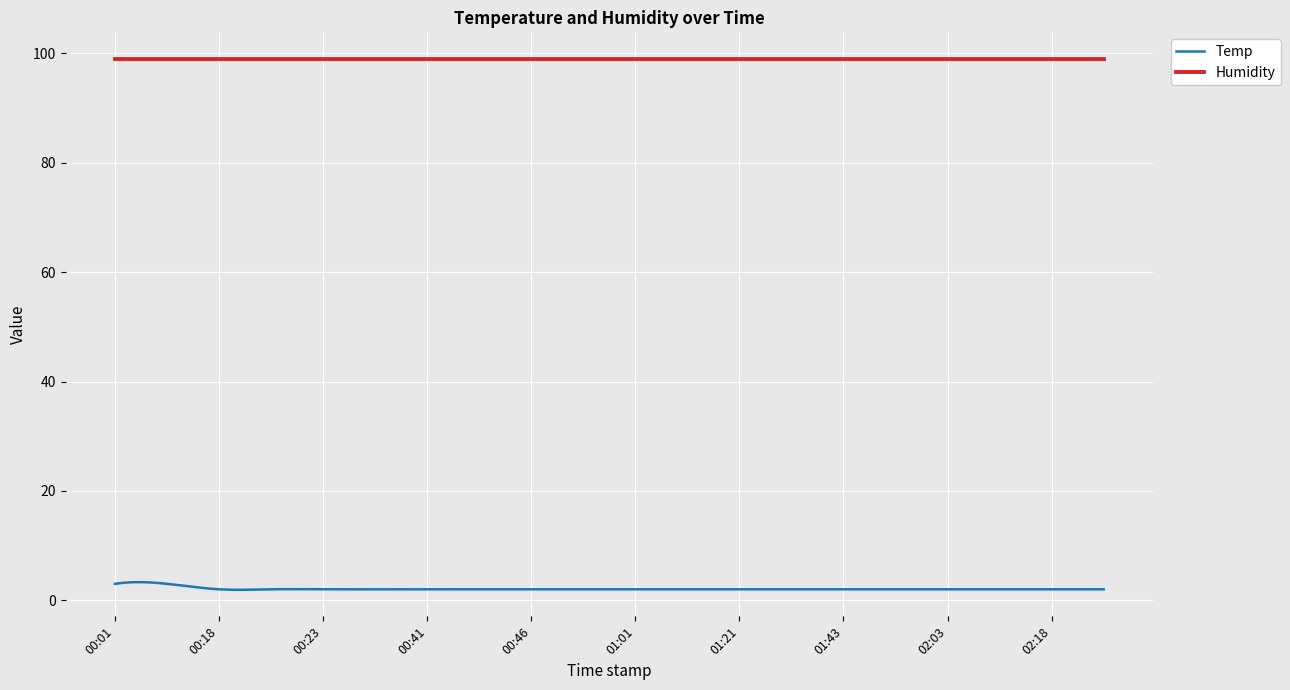

What is the highest value of the Temp series?

3.3